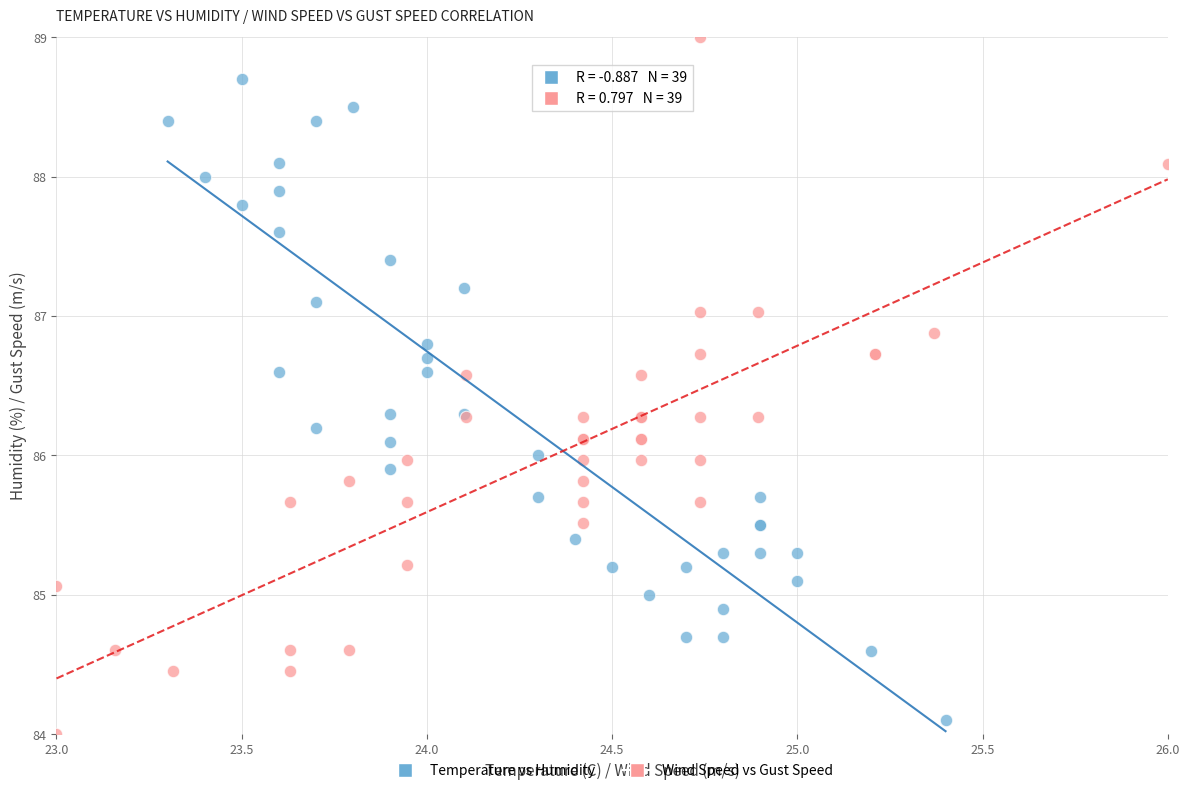

Which series reaches the minimum Y coordinate?

Wind Speed vs Gust Speed